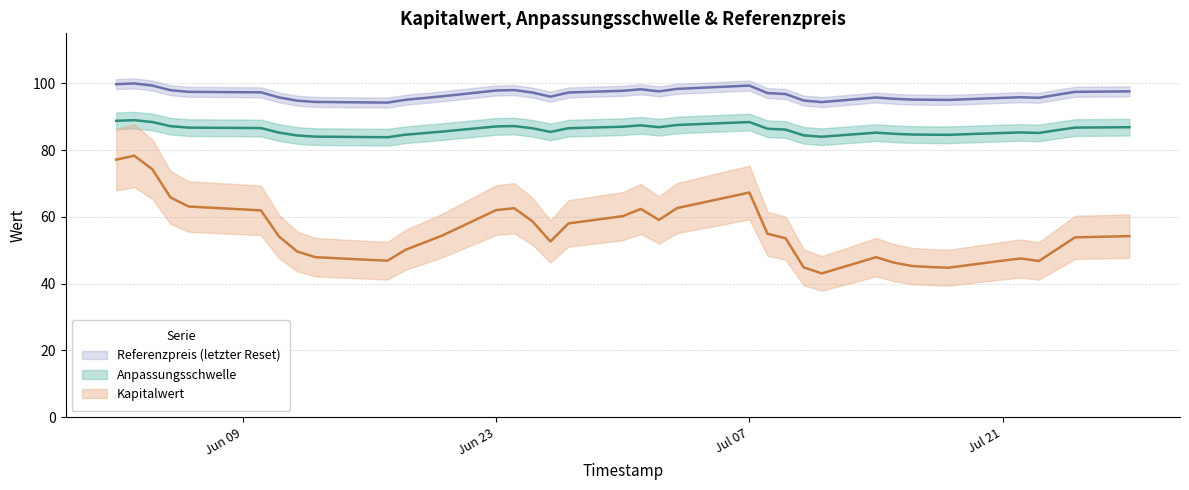

What is the difference between the maximum and minimum values in the Kapitalwert series?

35.3